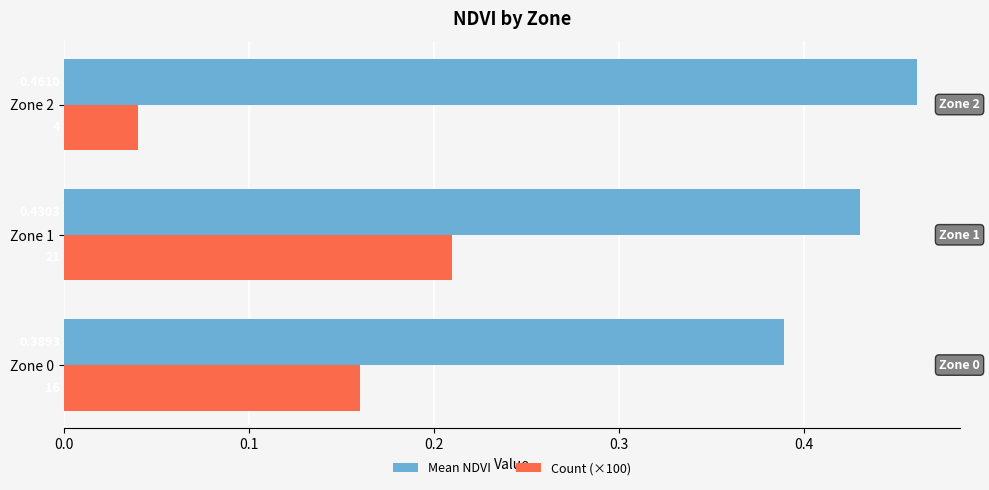

Which series has the largest total across all categories?

Mean NDVI